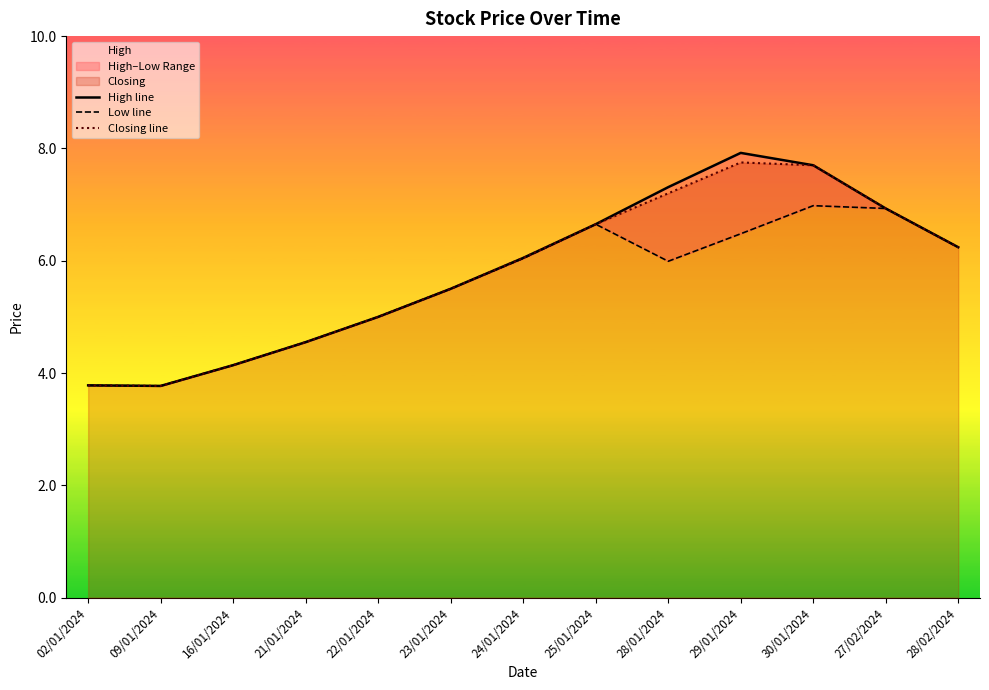

What is the lowest value of the Closing line series?

3.8